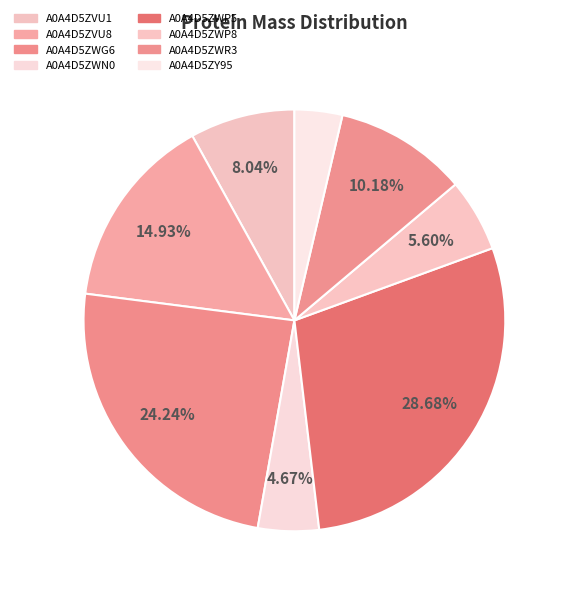

Count the number of slices in the pie.

8